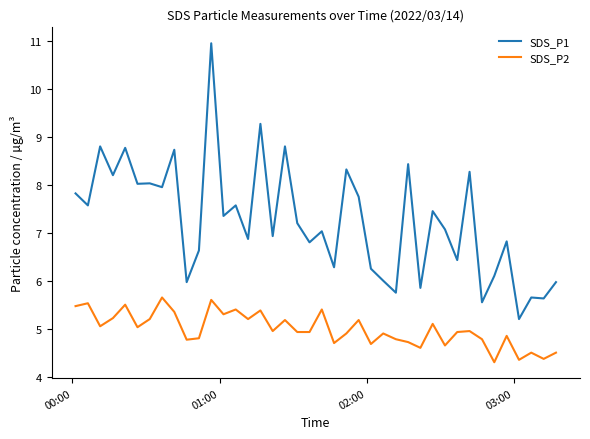

Which series has the largest range (max minus min)?

SDS_P1